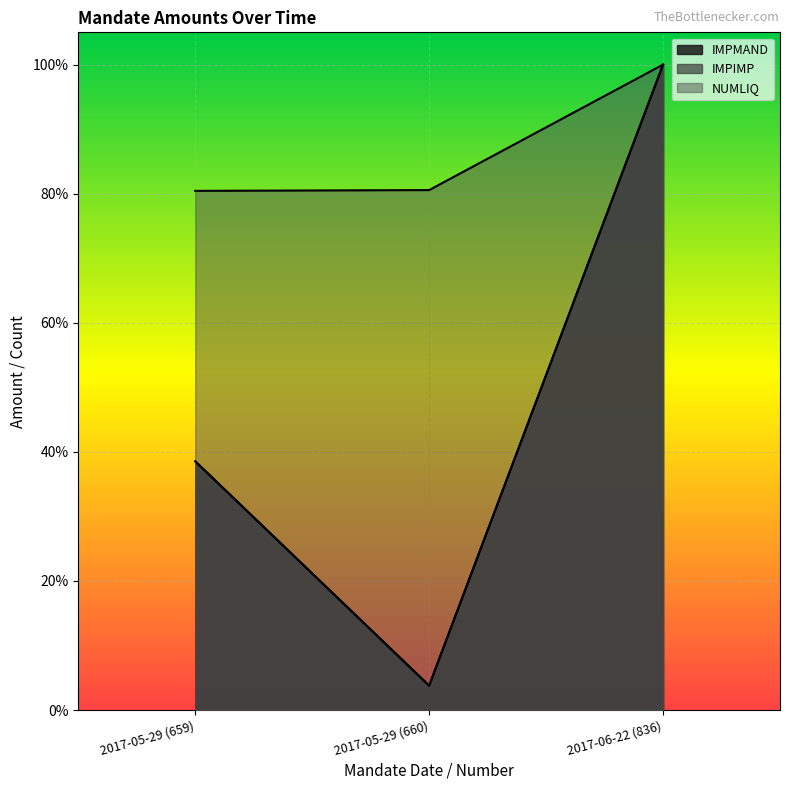

The NUMLIQ series shows 0.4 at 2017-06-22 (836). True or false?

False